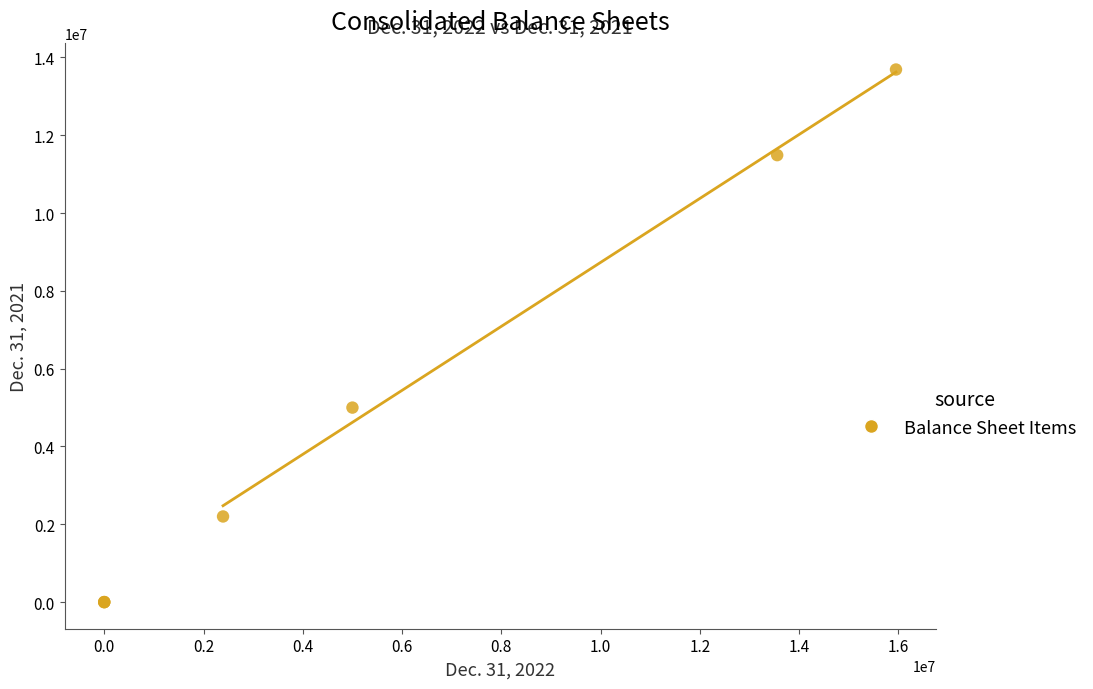

What Y value in the scatter plot is closest to 6845434?

5000000.0